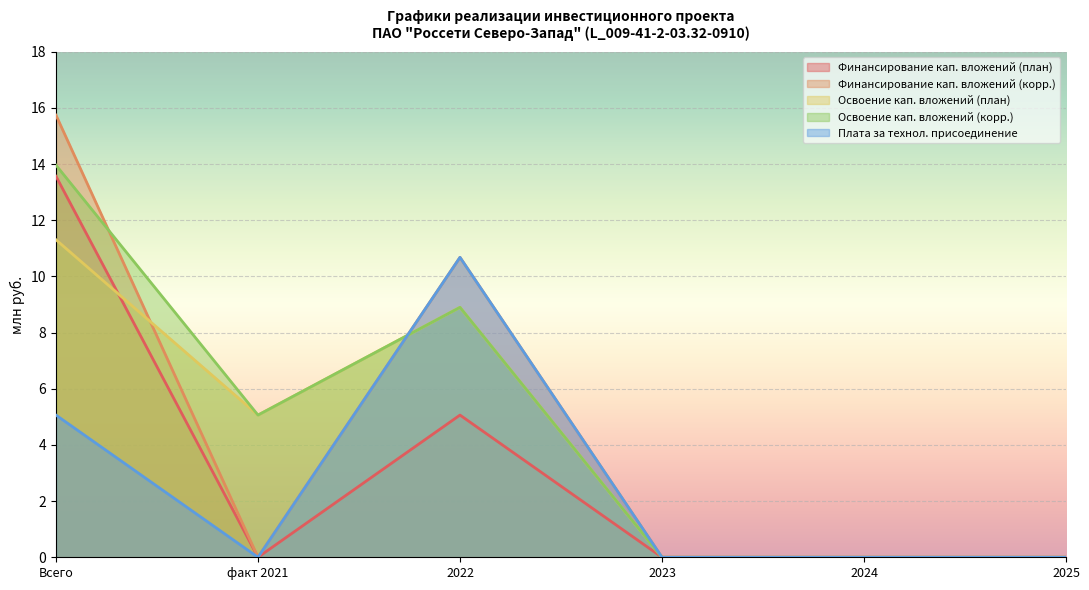

How many intersections are there between Освоение кап. вложений (план) and Финансирование кап. вложений (корр.)?

2